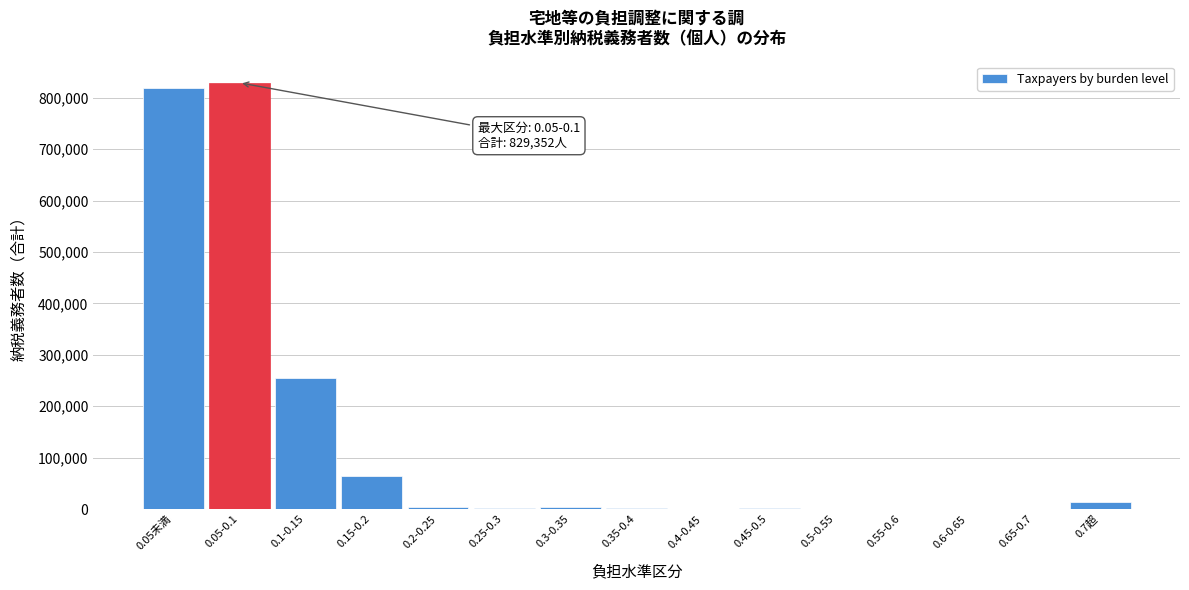

Is it true that the value at 0.05-0.1 is 829352?

True